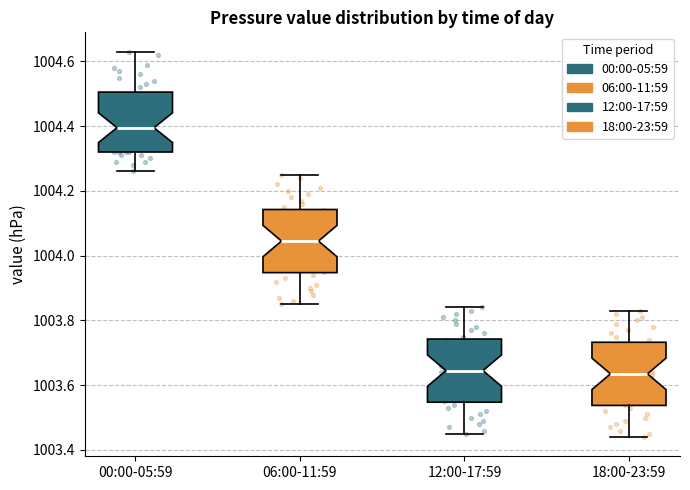

Reading left to right, read every box against the y-axis: the position of its median line, the range the box covers, and the ends of its whiskers. The values are not printed on the chart, so give them approximately, as read against the axis.

00:00-05:59: median 1004.40, box 1004.32 to 1004.50, whiskers 1004.26 to 1004.64
06:00-11:59: median 1004.04, box 1003.94 to 1004.14, whiskers 1003.86 to 1004.26
12:00-17:59: median 1003.64, box 1003.54 to 1003.74, whiskers 1003.46 to 1003.84
18:00-23:59: median 1003.64, box 1003.54 to 1003.74, whiskers 1003.44 to 1003.84